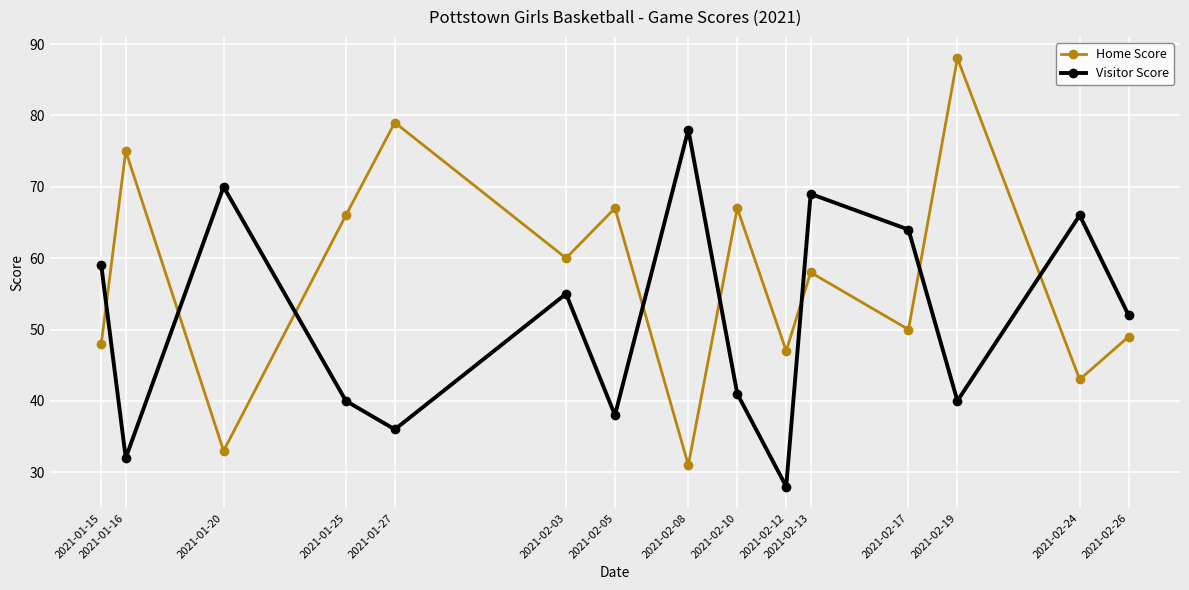

Reading right to left, what are all the values shown in this chart?

Home Score: 49	43	88	50	58	47	67	31	67	60	79	66	33	75	48
Visitor Score: 52	66	40	64	69	28	41	78	38	55	36	40	70	32	59